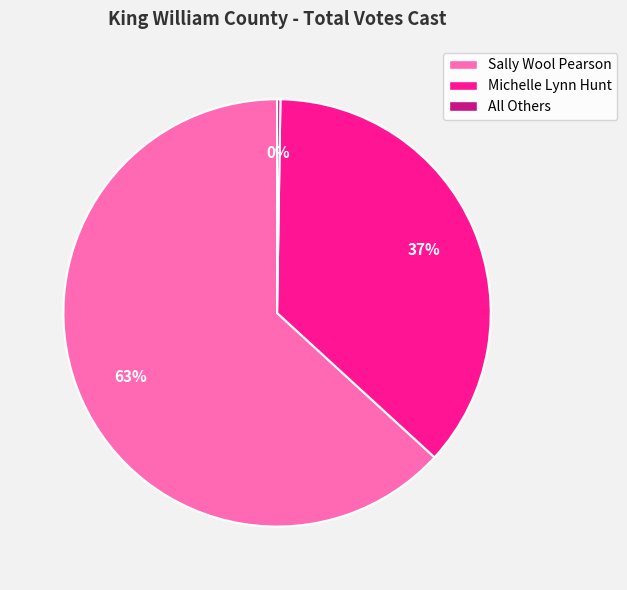

What is the majority slice?

Sally Wool Pearson